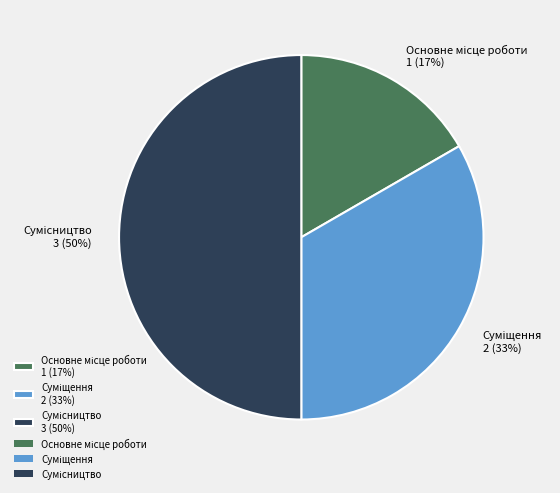

To the nearest percent, what is the average slice percentage?

33%